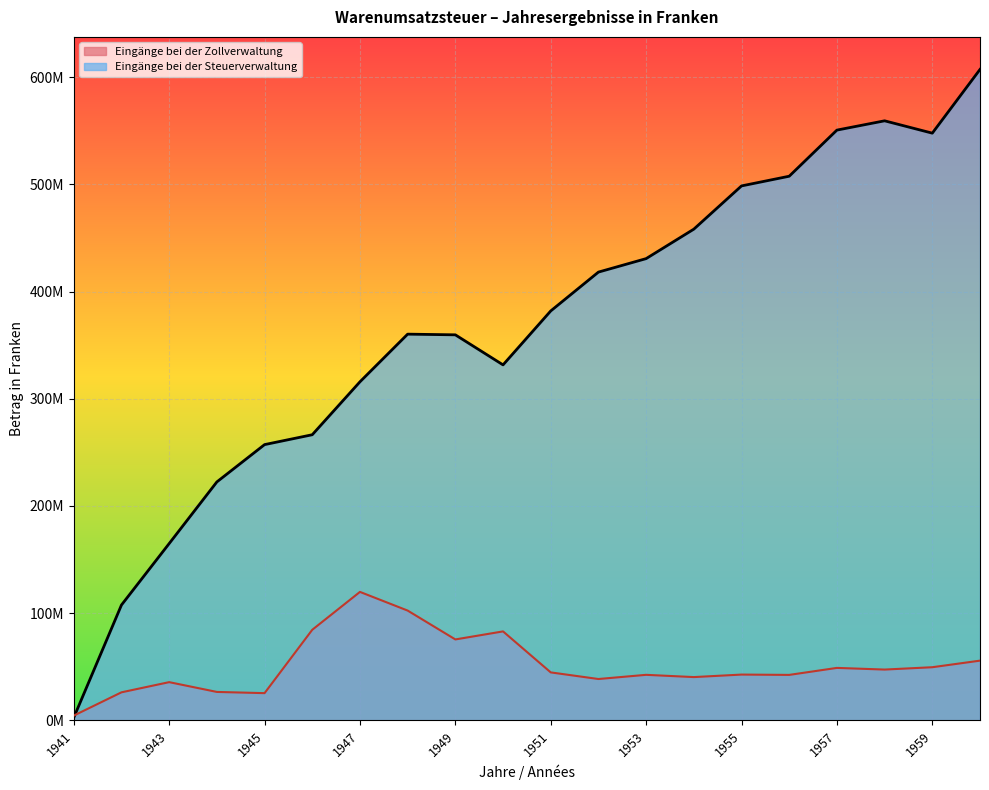

How many lines are shown in the chart?

2